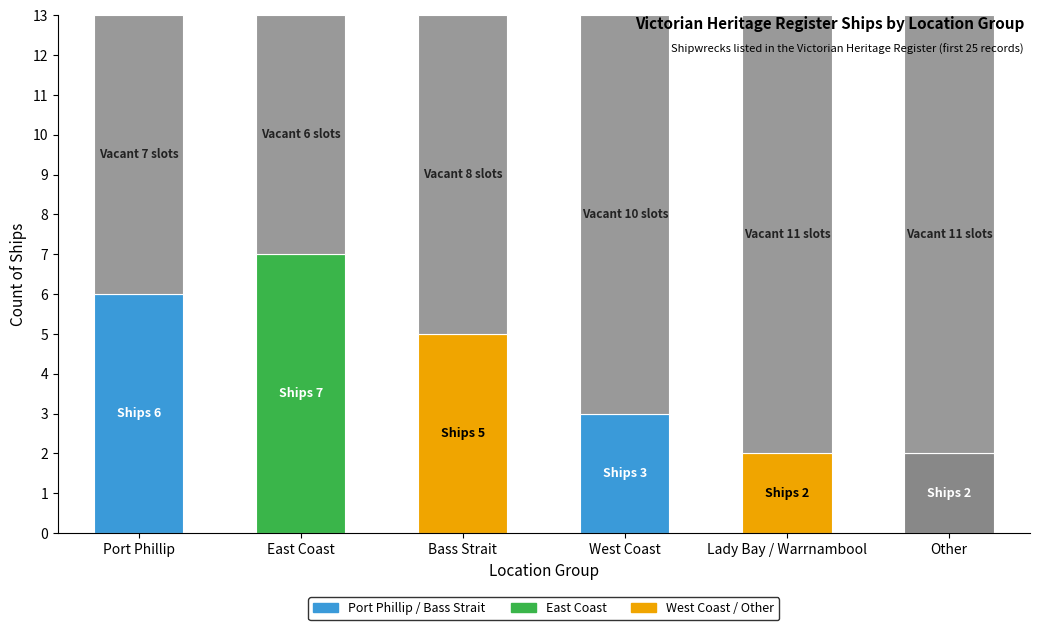

What is the value of the 4th bar from the left?

3